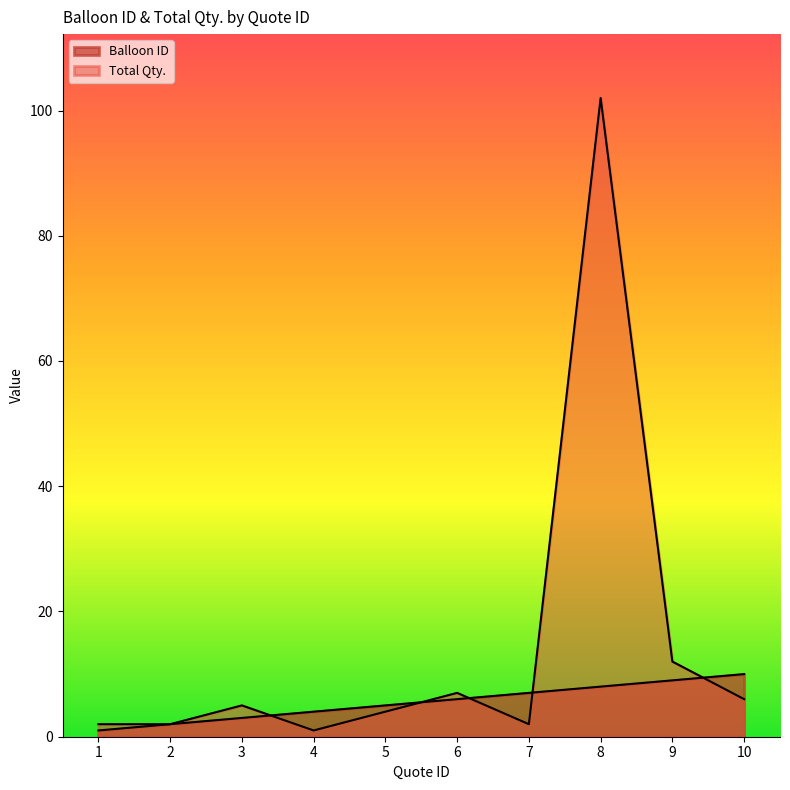

How many interior local peaks does the Total Qty. series have?

3